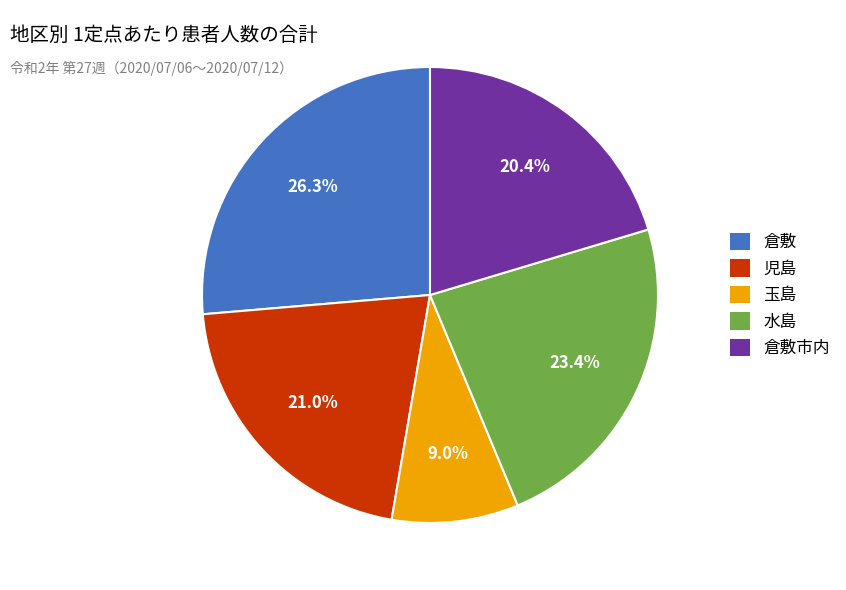

What is the ratio of the value at 倉敷 to the value at 児島?

1.3